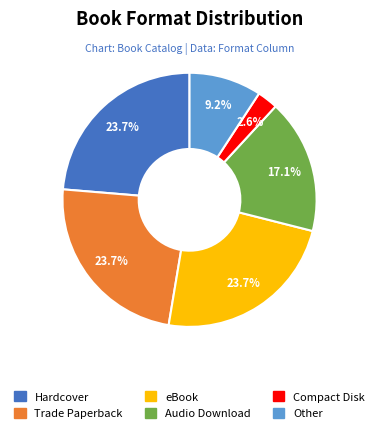

Is it true that Trade Paperback is 24% of the pie?

True